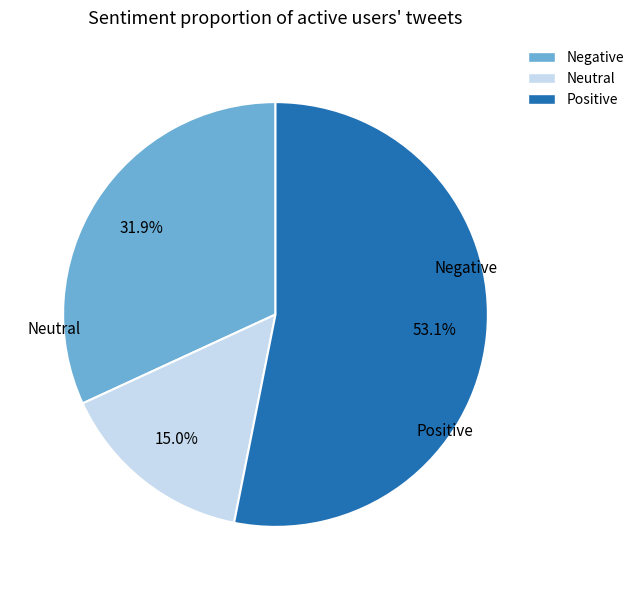

Which slice represents more than half of the pie?

Positive